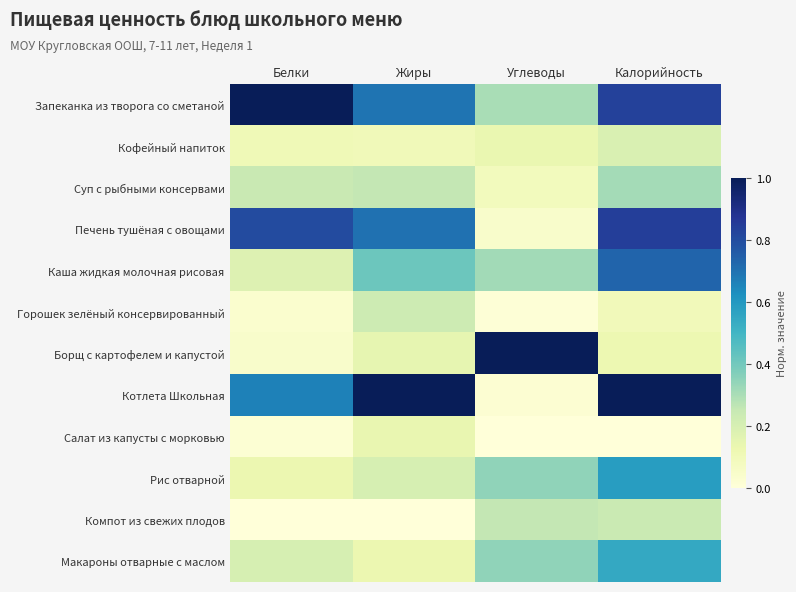

At which category is the sum across all series the highest?

Калорийность